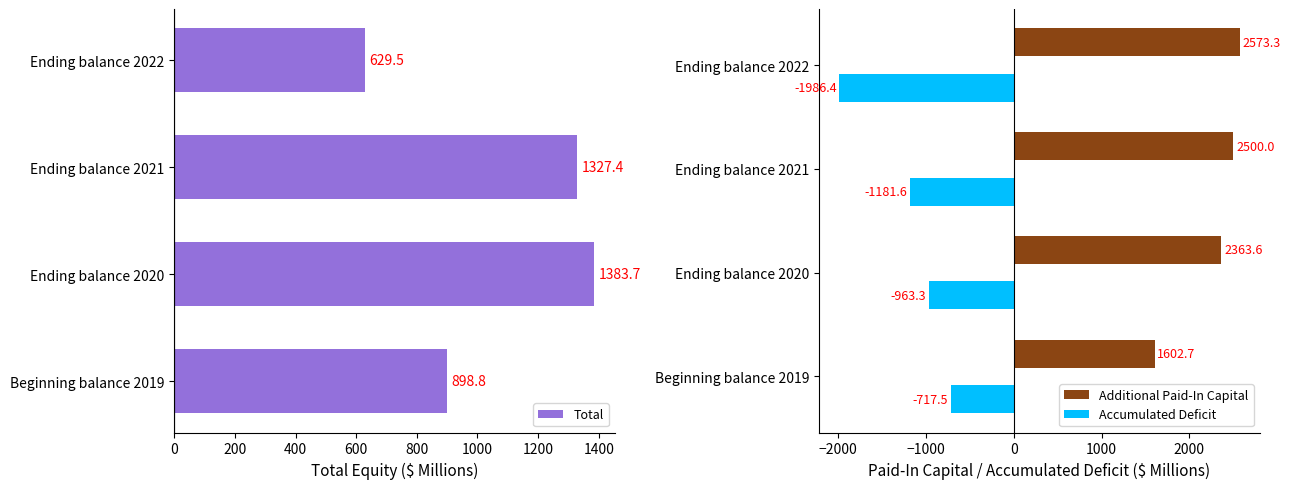

Where is Accumulated Deficit nearest to the value -1351?

Ending balance 2021